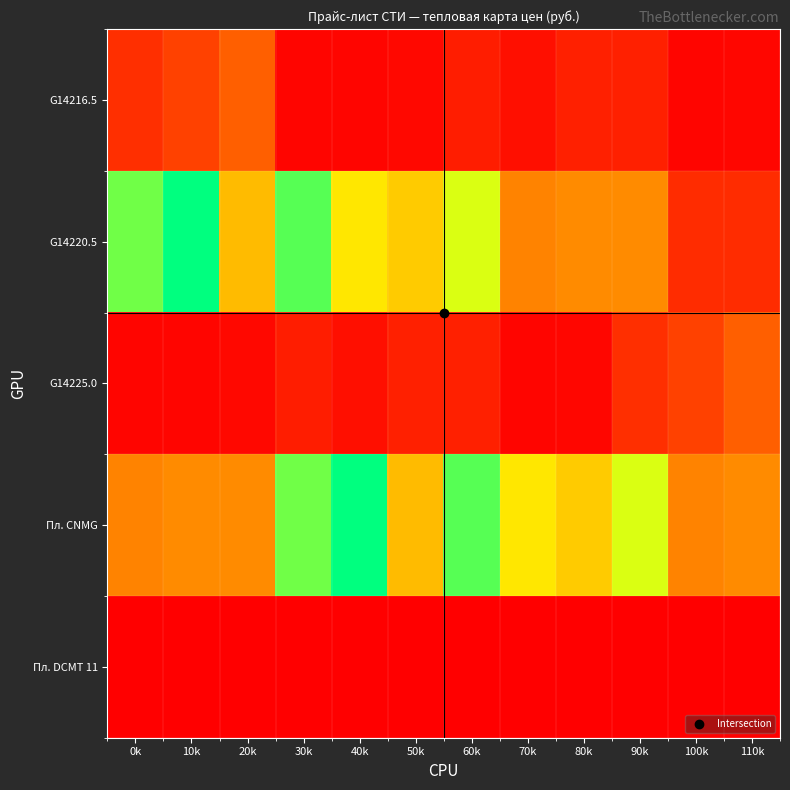

At which category is the sum across all series the highest?

30k